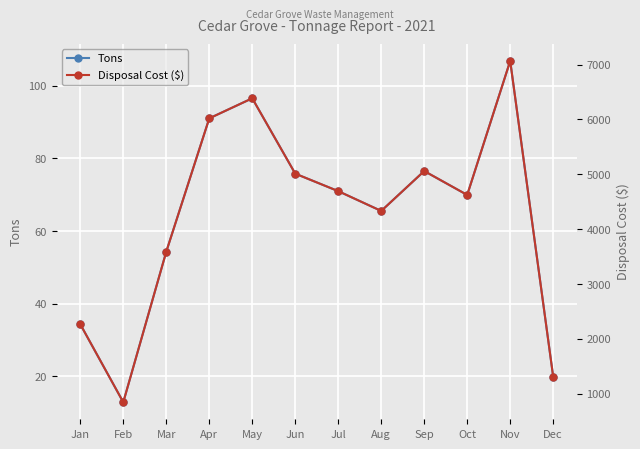

What is the difference between the maximum and minimum values in the Tons series?

94.0